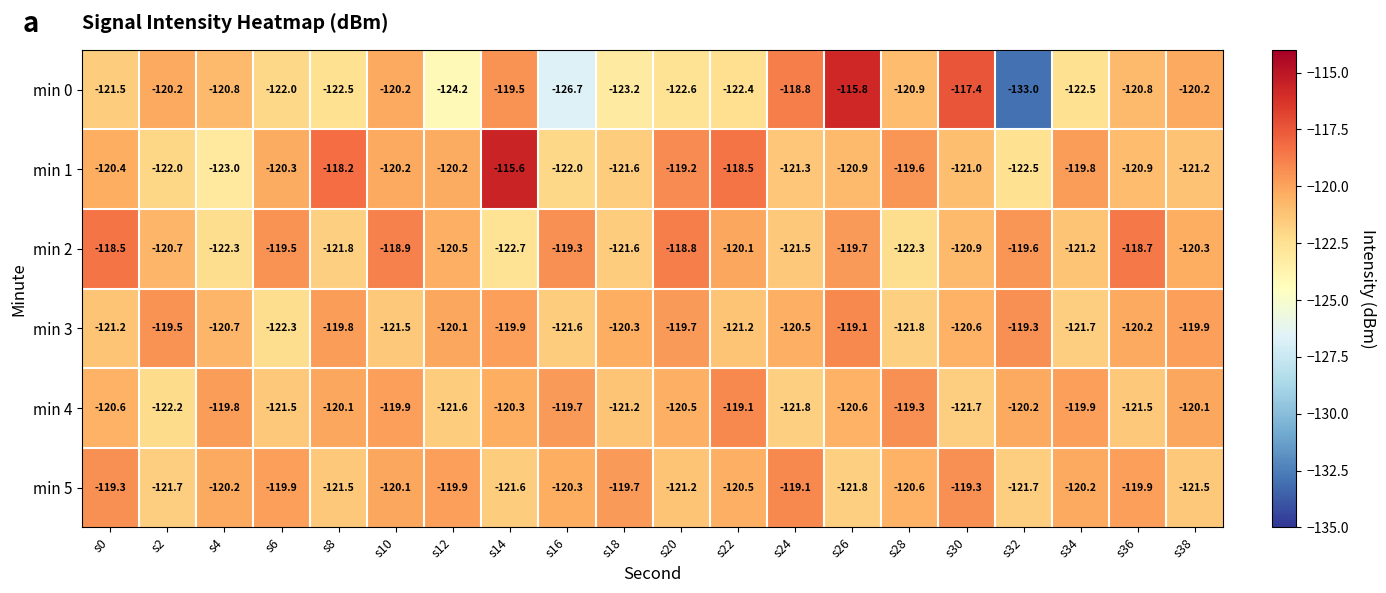

Which category has the lowest value across all series?

s32